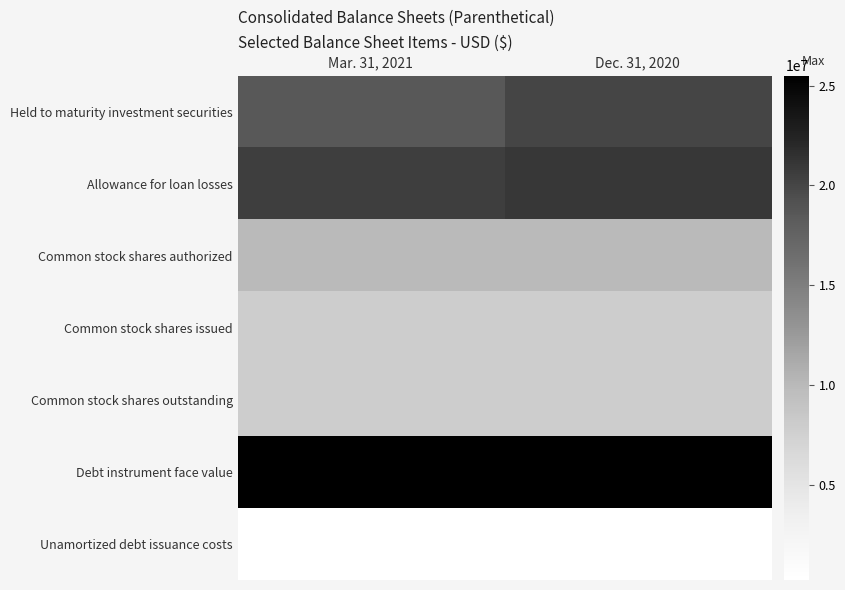

Count the number of categories in the chart.

2